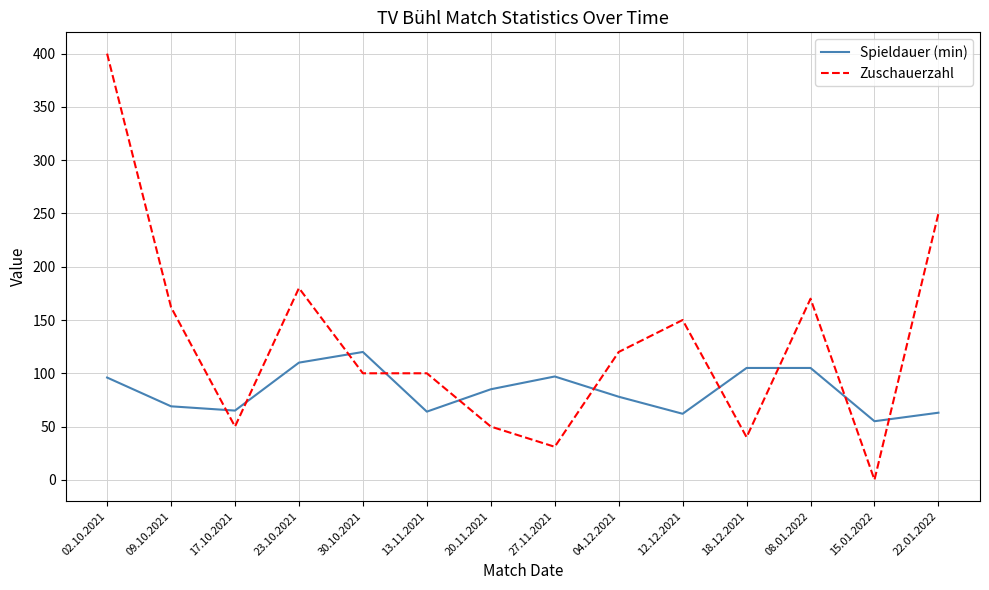

Where do Spieldauer (min) and Zuschauerzahl first cross each other?

09.10.2021 and 17.10.2021